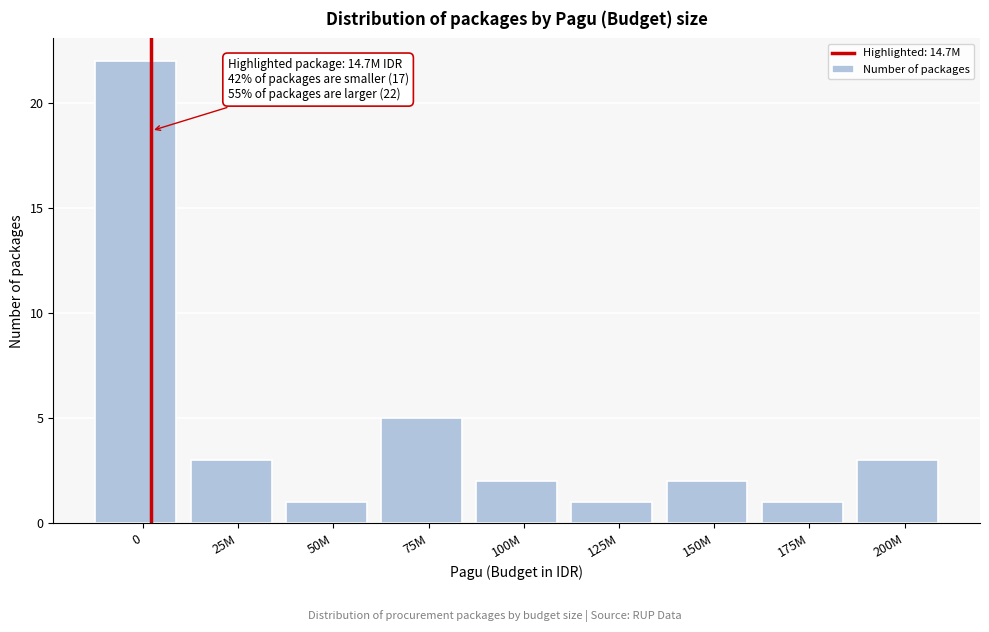

Reading right to left, list all the values displayed in this chart.

3	1	2	1	2	5	1	3	22